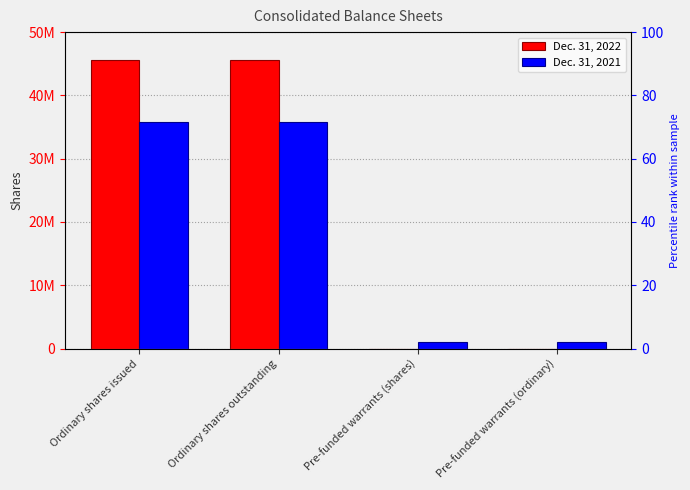

What position from the right is Pre-funded warrants (ordinary)?

1